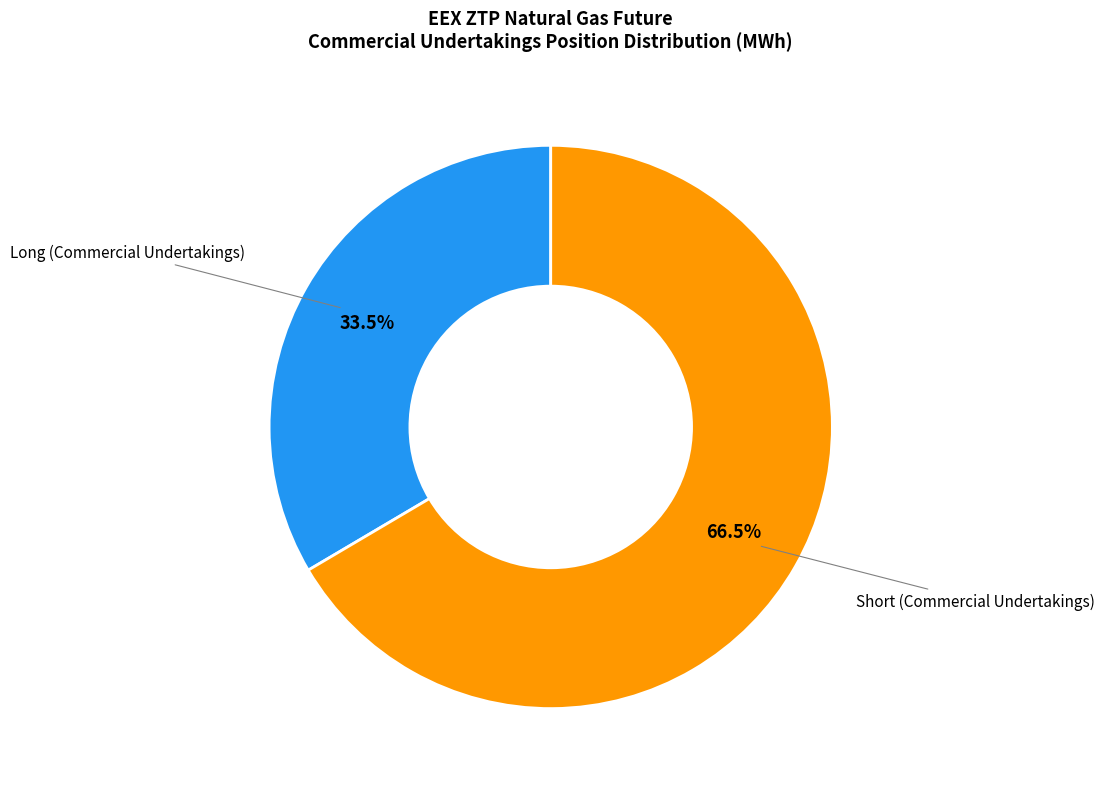

Does Long (Commercial Undertakings) represent more than half of the total?

No